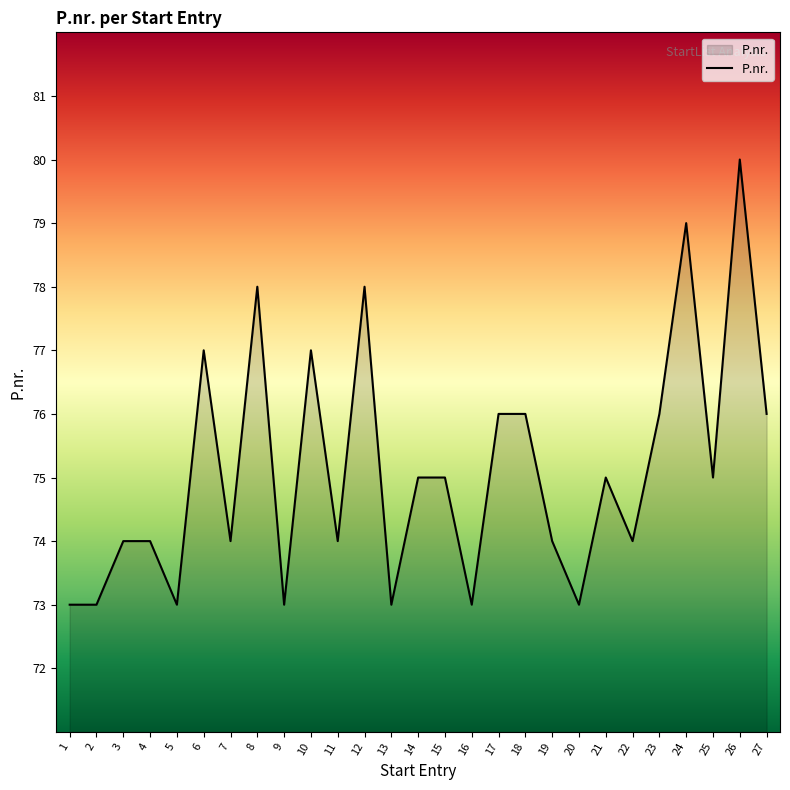

Which has a higher value, 8 or 22?

8